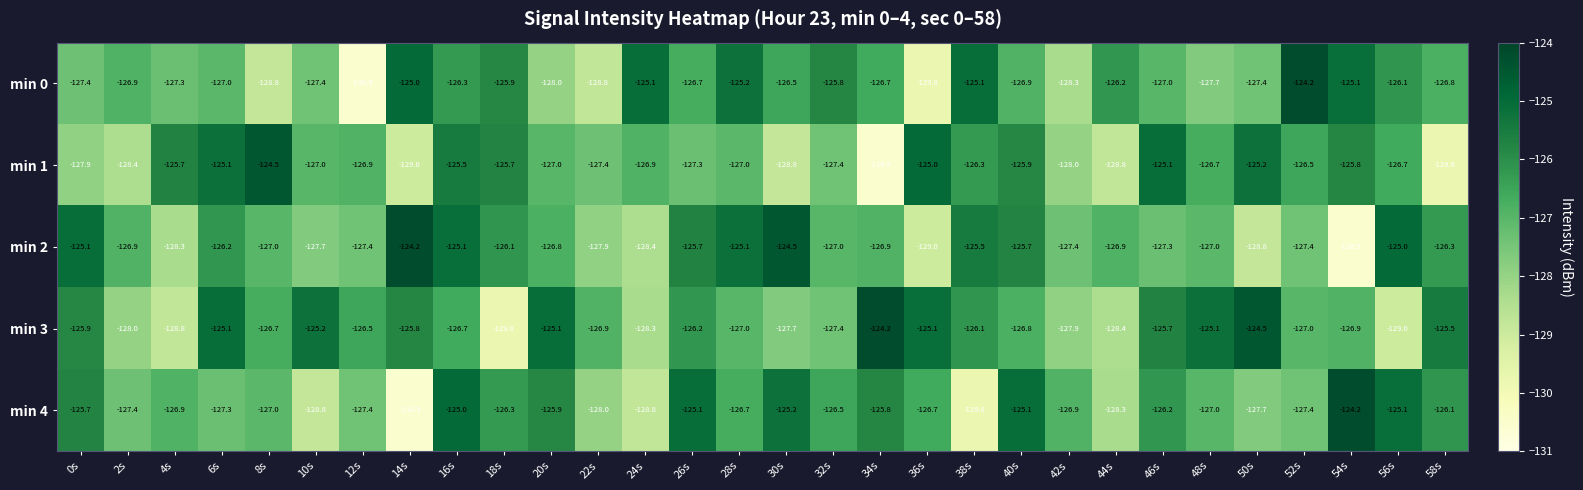

Rank the series at 18s from lowest to highest value.

min 3, min 4, min 2, min 0, min 1